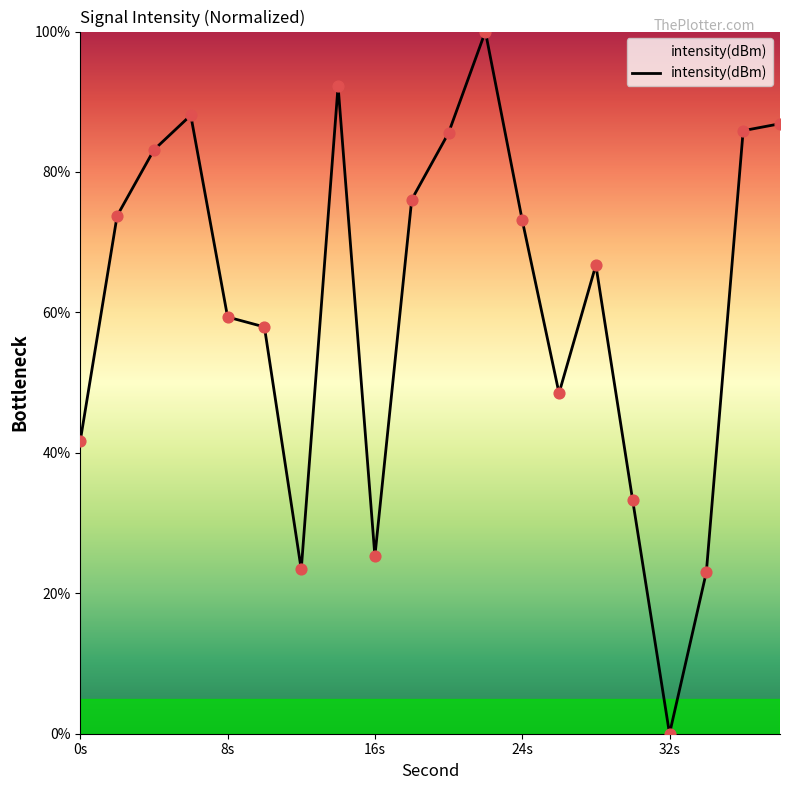

What is the greatest value displayed?

100.0